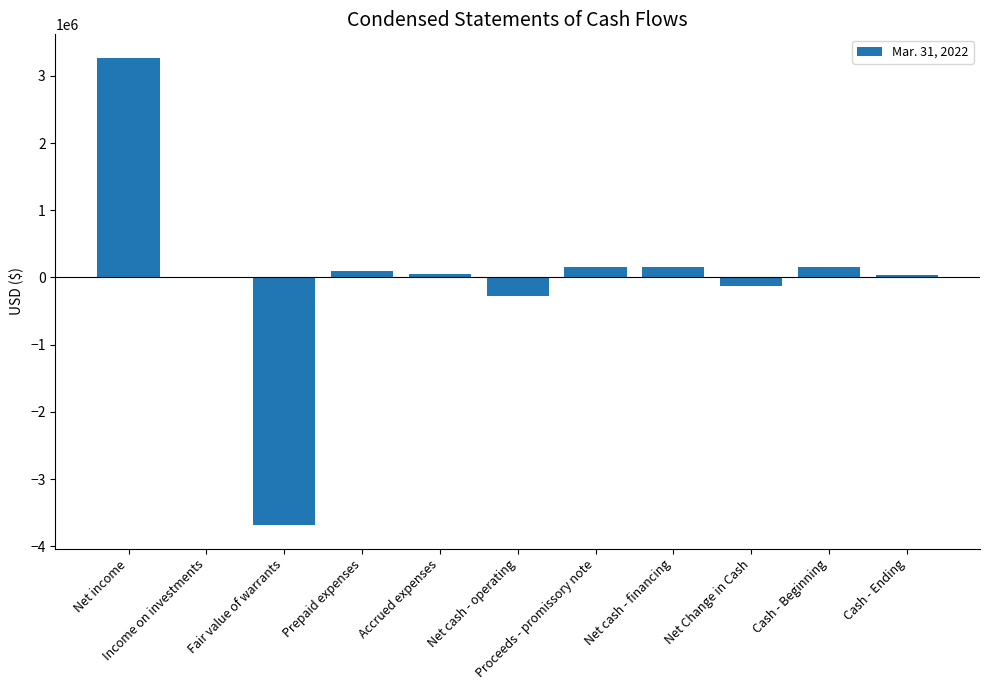

What is the greatest value displayed?

3272027